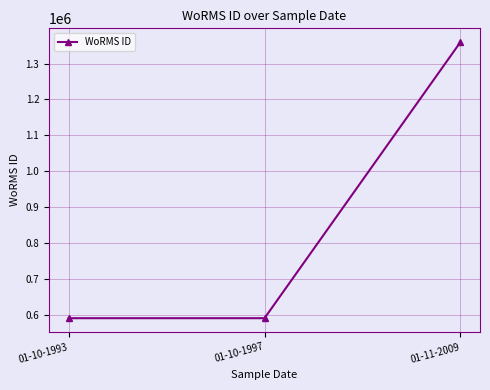

What is the change in value from 01-10-1997 to 01-11-2009?

+769334